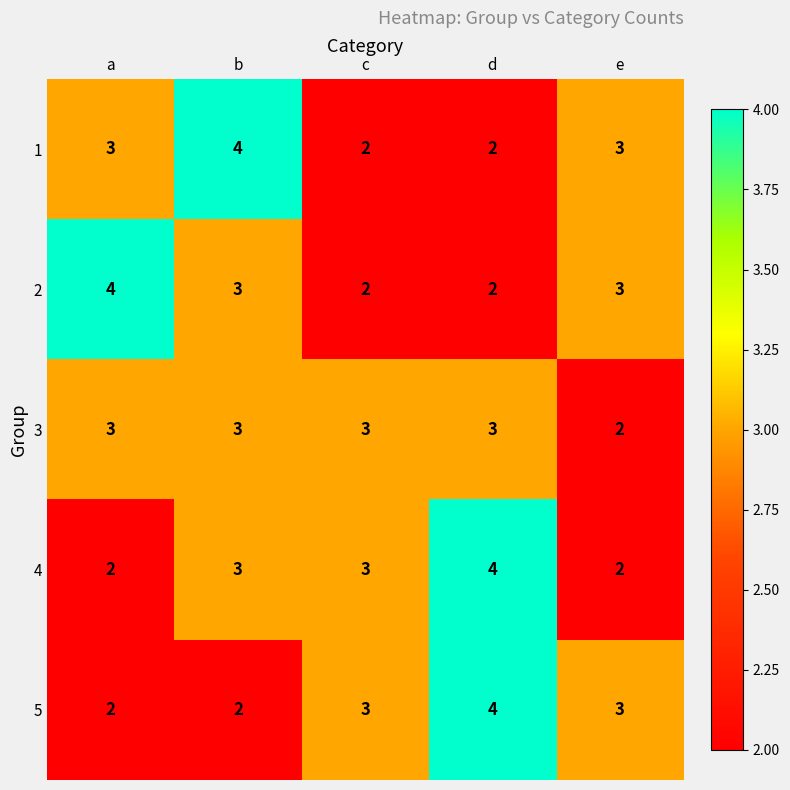

Reading left to right, extract all data points from this chart.

1: a=3	b=4	c=2	d=2	e=3
2: a=4	b=3	c=2	d=2	e=3
3: a=3	b=3	c=3	d=3	e=2
4: a=2	b=3	c=3	d=4	e=2
5: a=2	b=2	c=3	d=4	e=3